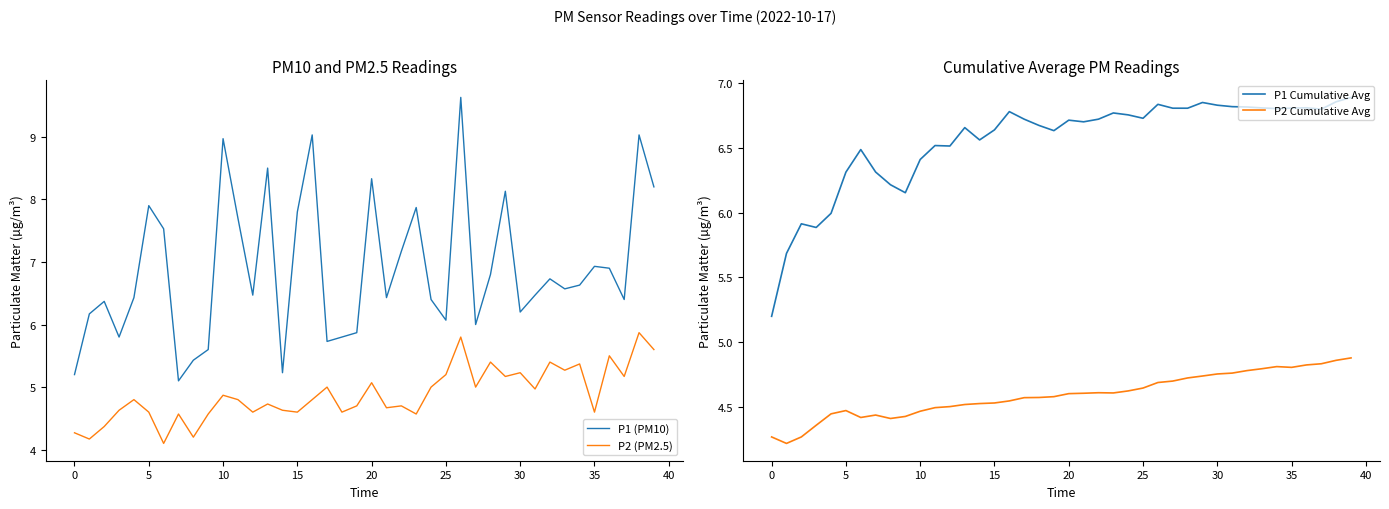

Which label corresponds to the largest value in the chart?

26